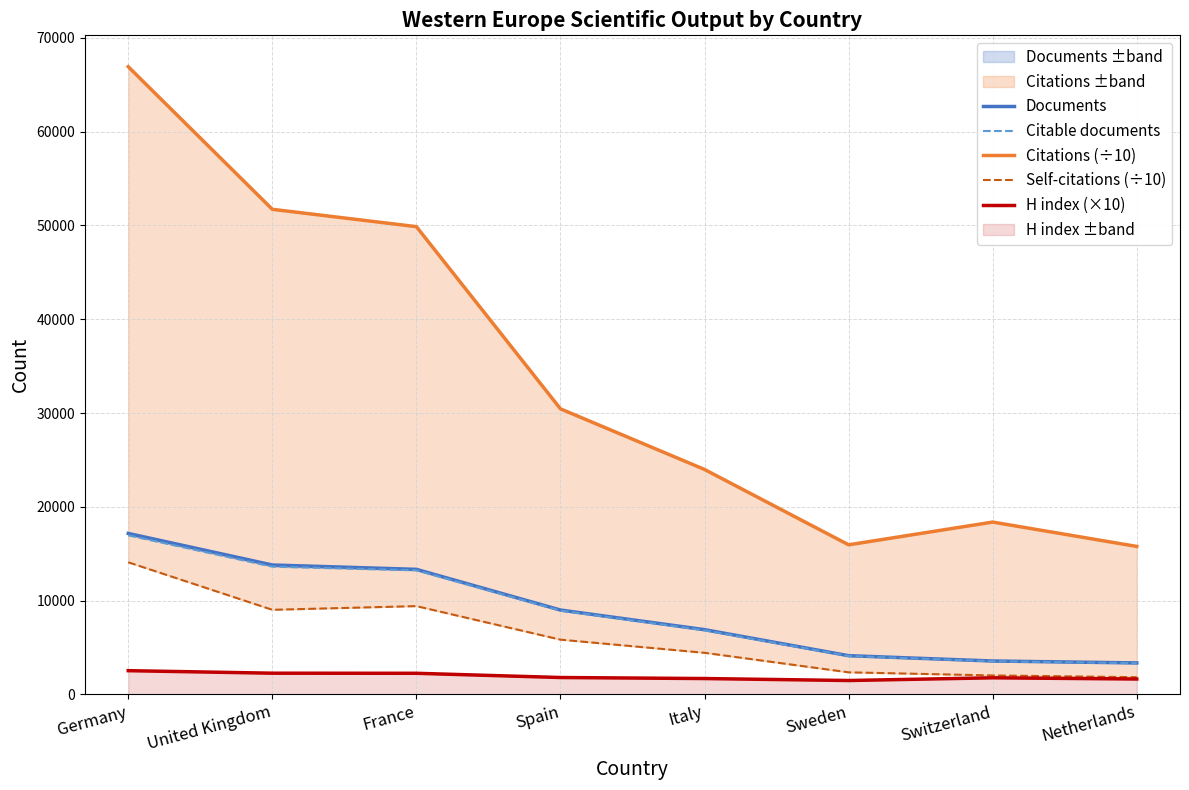

What is the maximum value shown in the chart?

66923.0